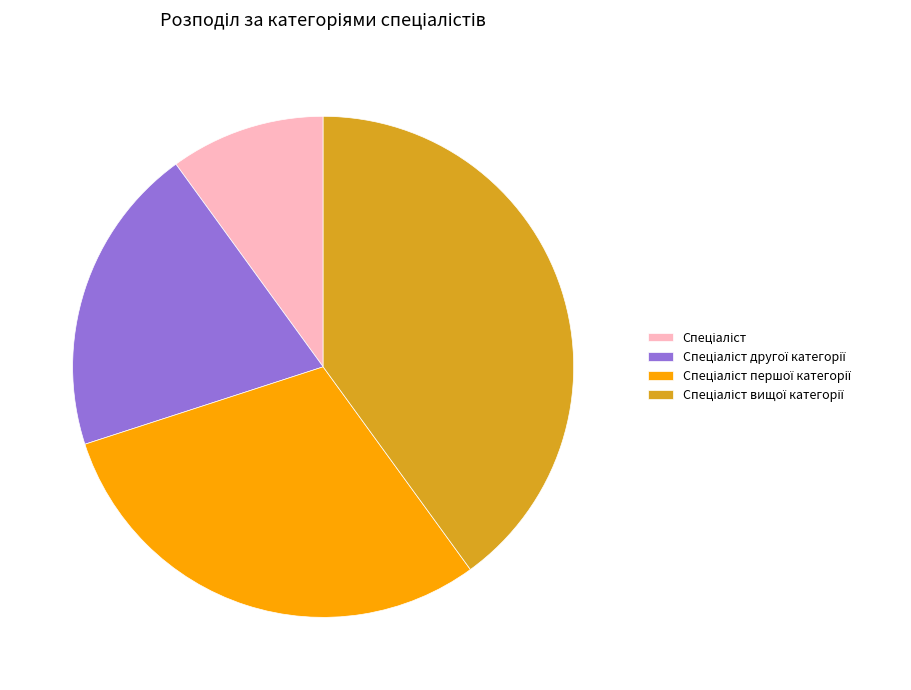

Does any single category account for the majority?

No